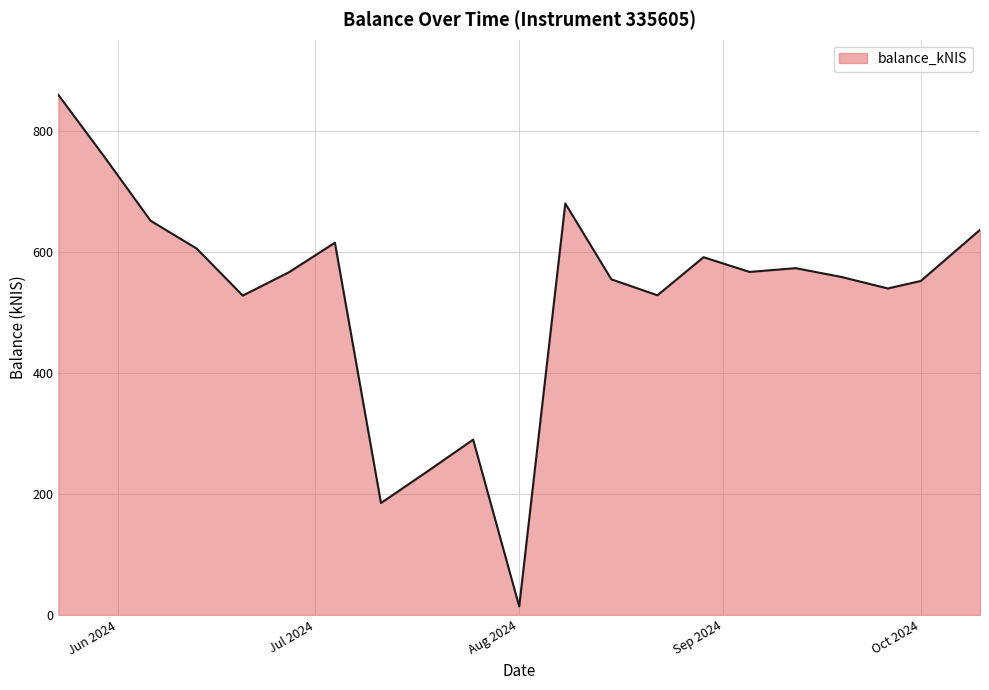

What is the difference between the maximum and minimum values?

844.7